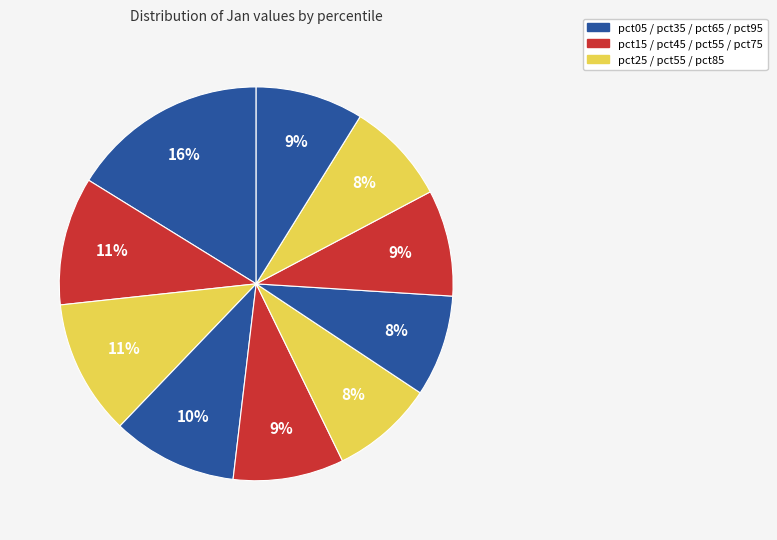

Count the number of slices in the pie.

10